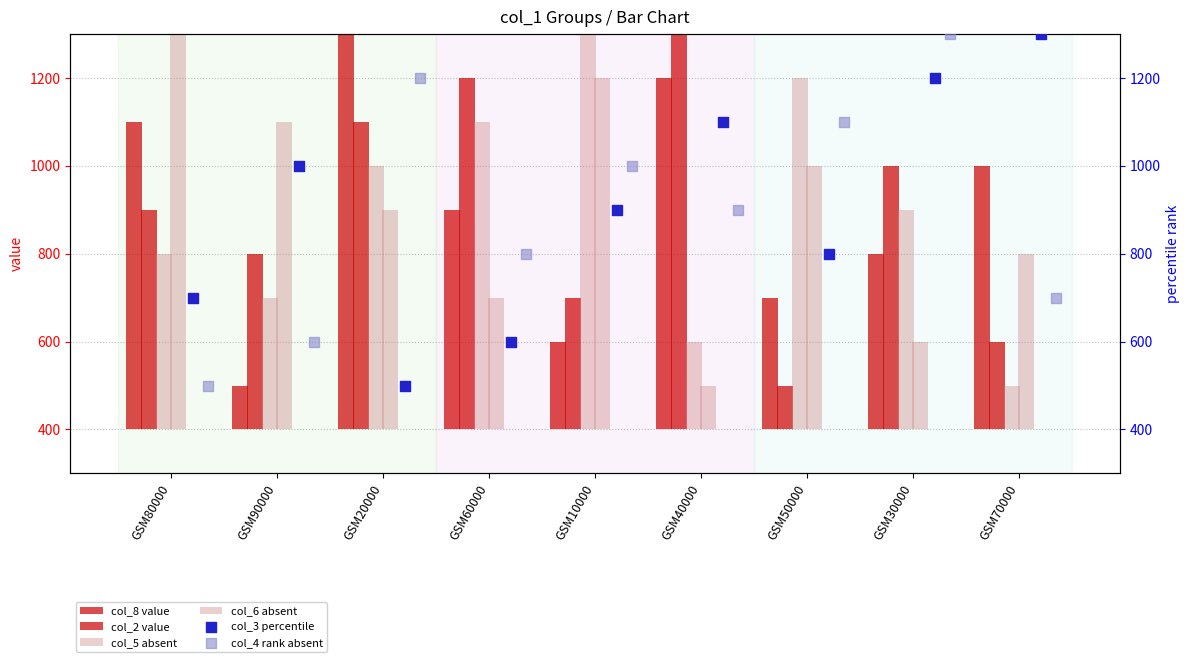

Which series has the largest total across all categories?

col_3 percentile